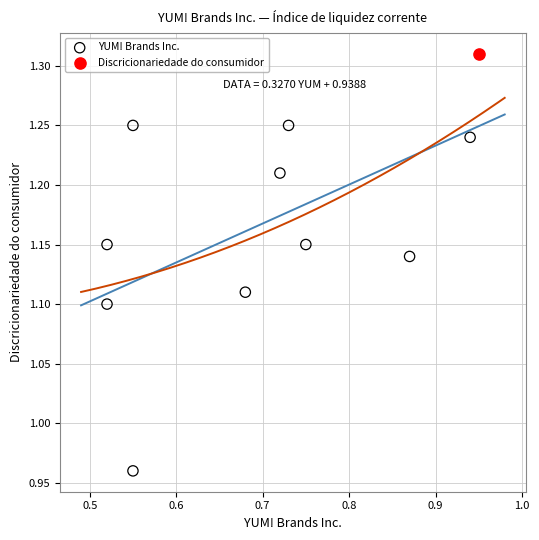

What are all the series names shown in the legend?

YUM! Brands Inc., Discricionariedade do consumidor